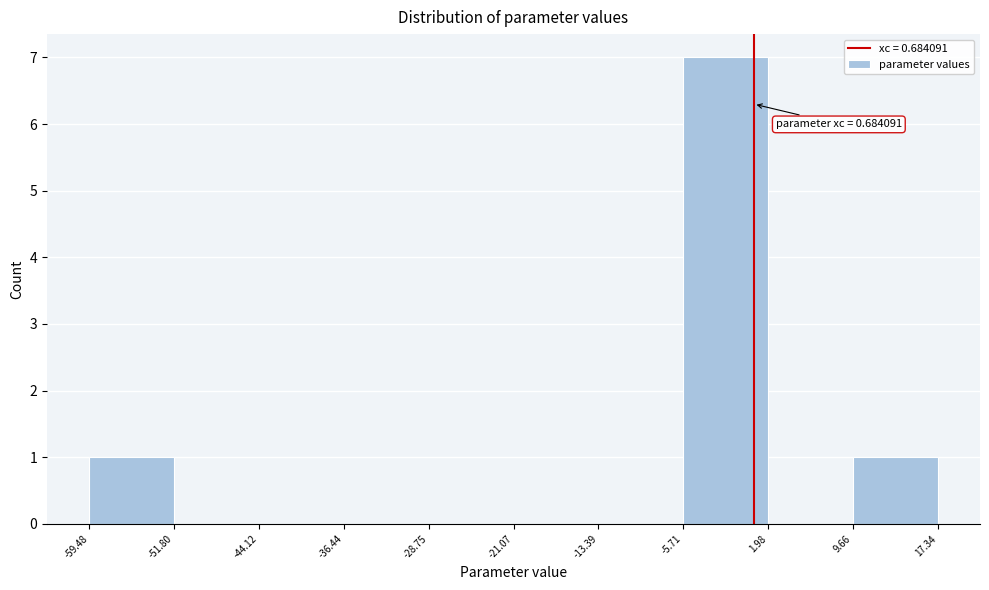

Over which range of the x-axis is the bar tallest?

-5.71 to 1.98